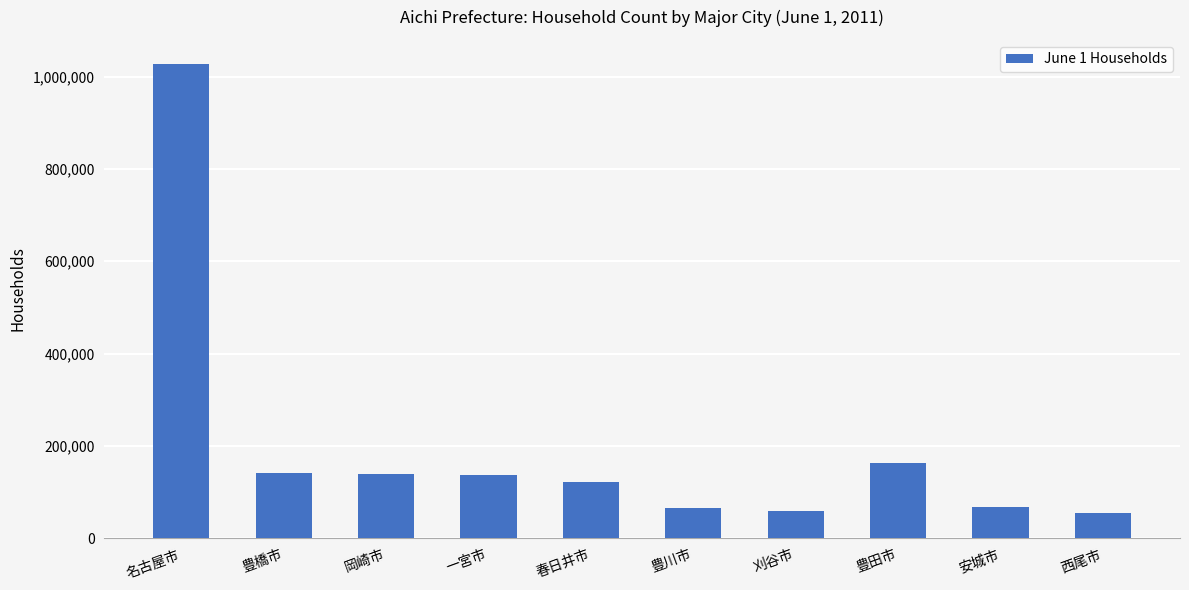

How many values are below 136806?

5